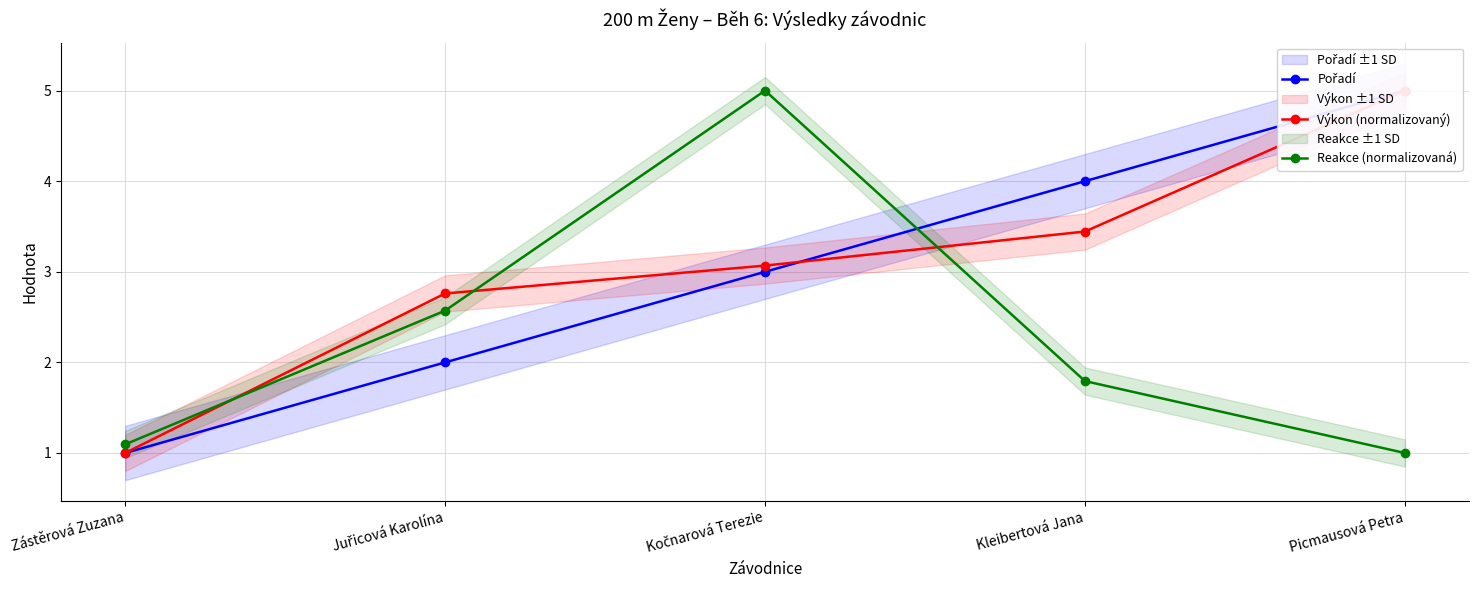

Does the chart have visible grid lines?

Yes